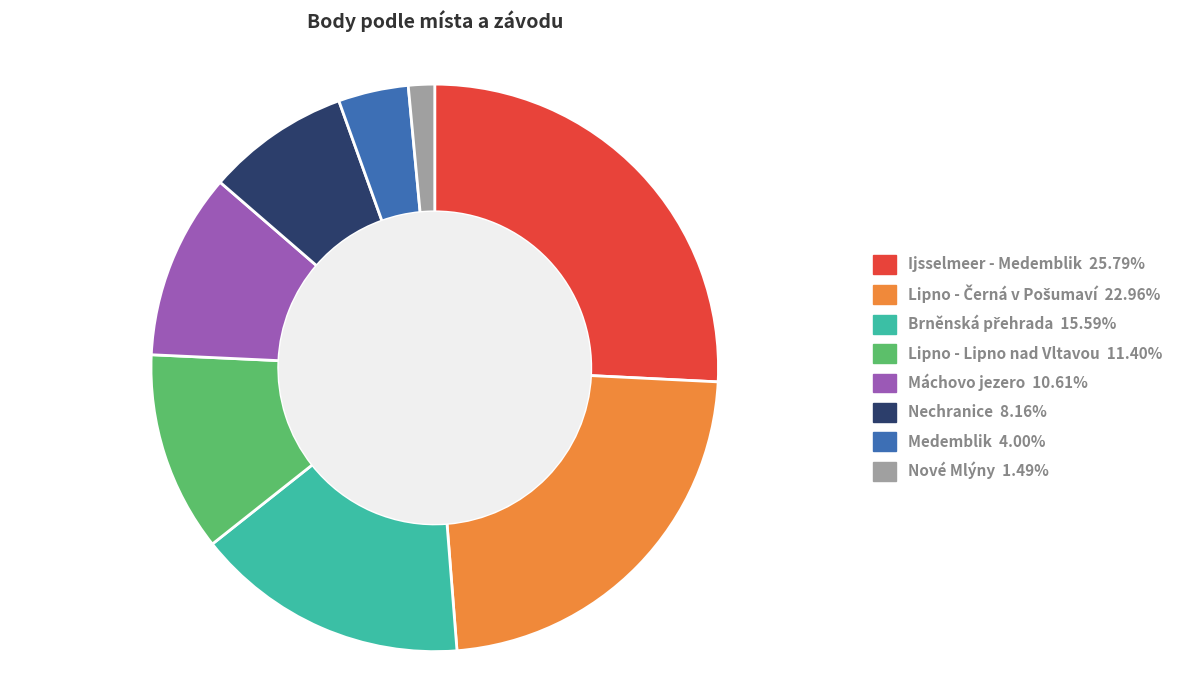

Is there a majority slice in this chart?

No